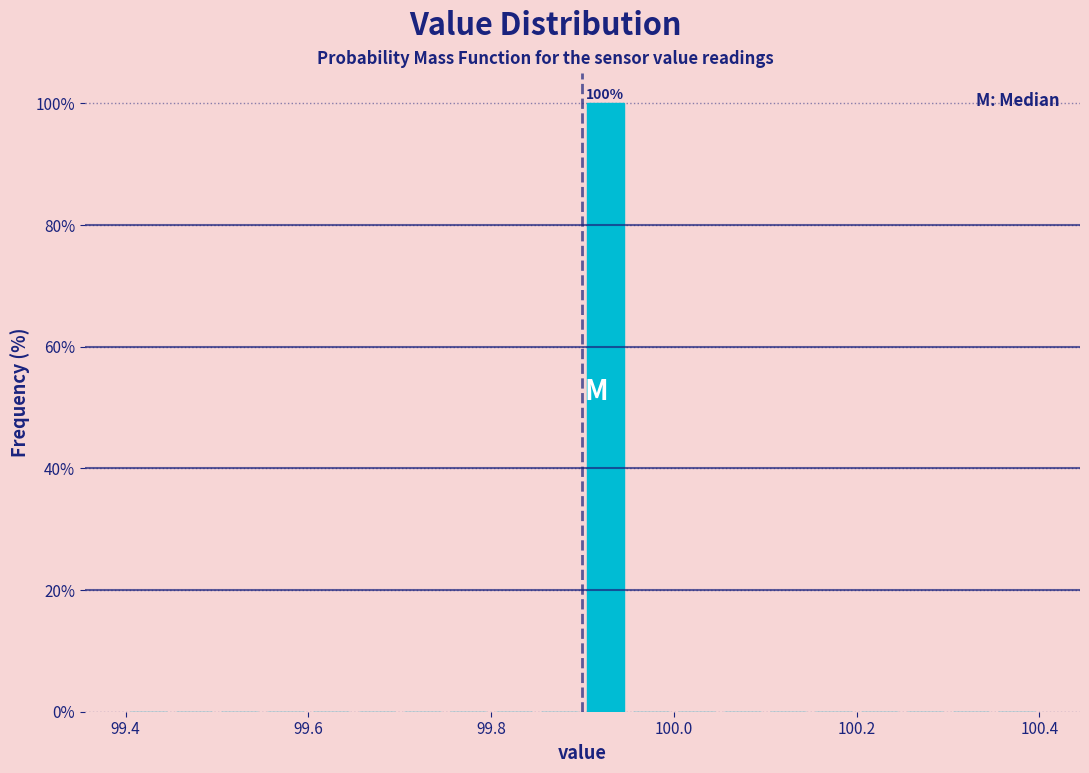

Around what value on the x-axis is the tallest bar? Give the approximate position of its centre, as read against the axis.

99.92